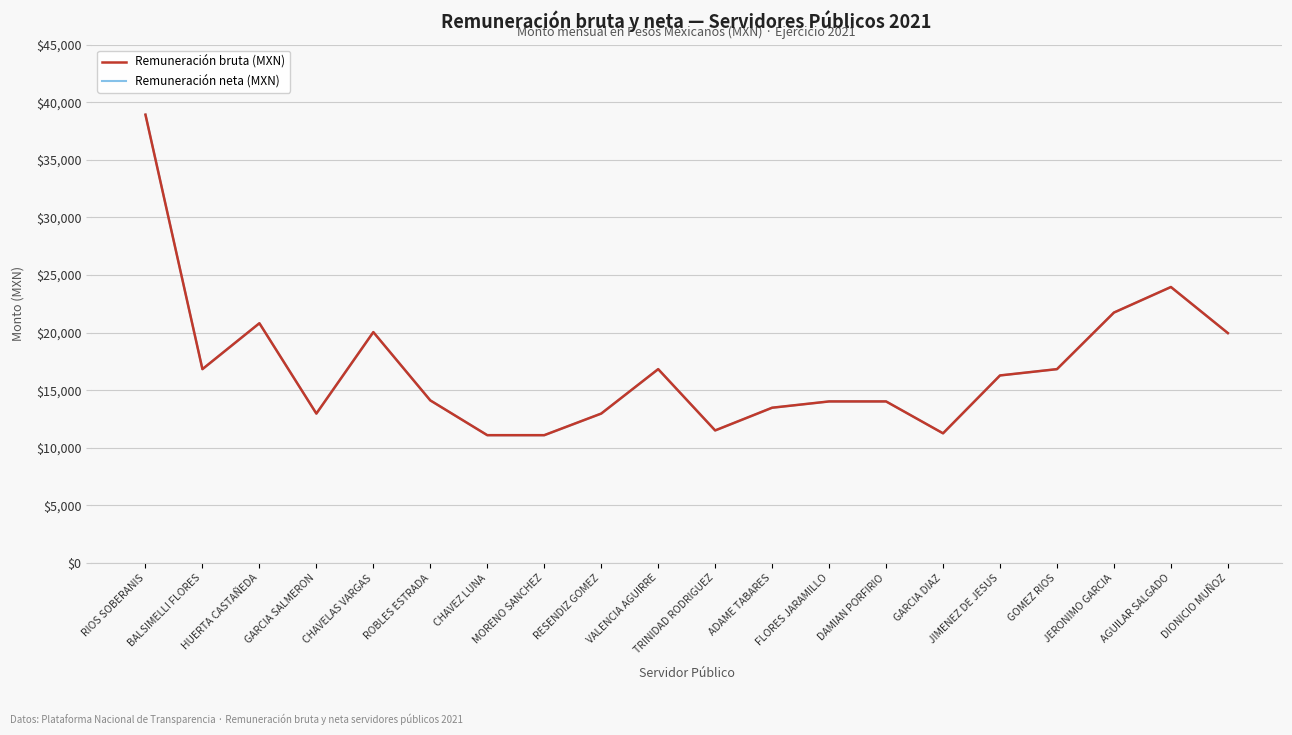

Read the Remuneración neta (MXN) value at BALSIMELLI FLORES.

16834.0